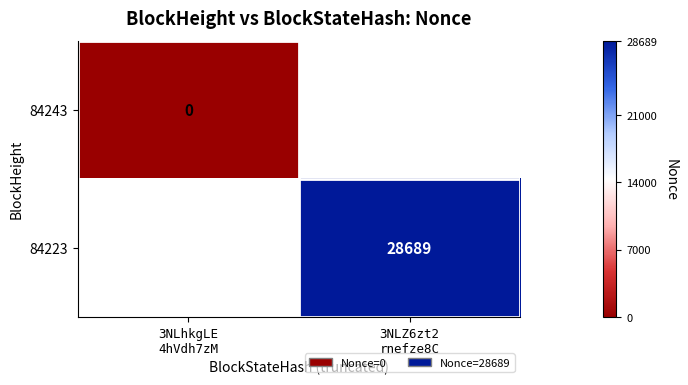

Rank the categories by 84243 value from lowest to highest.

3NLhkgLE 4hVdh7zM, 3NLZ6zt2 rnefze8C